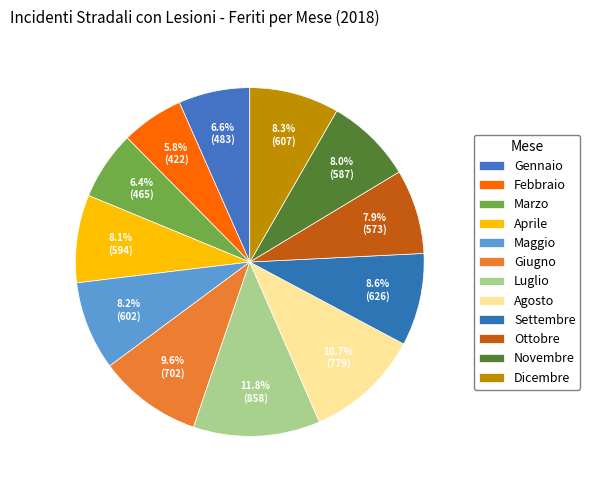

What is the ratio of the value at Giugno to the value at Novembre?

1.2